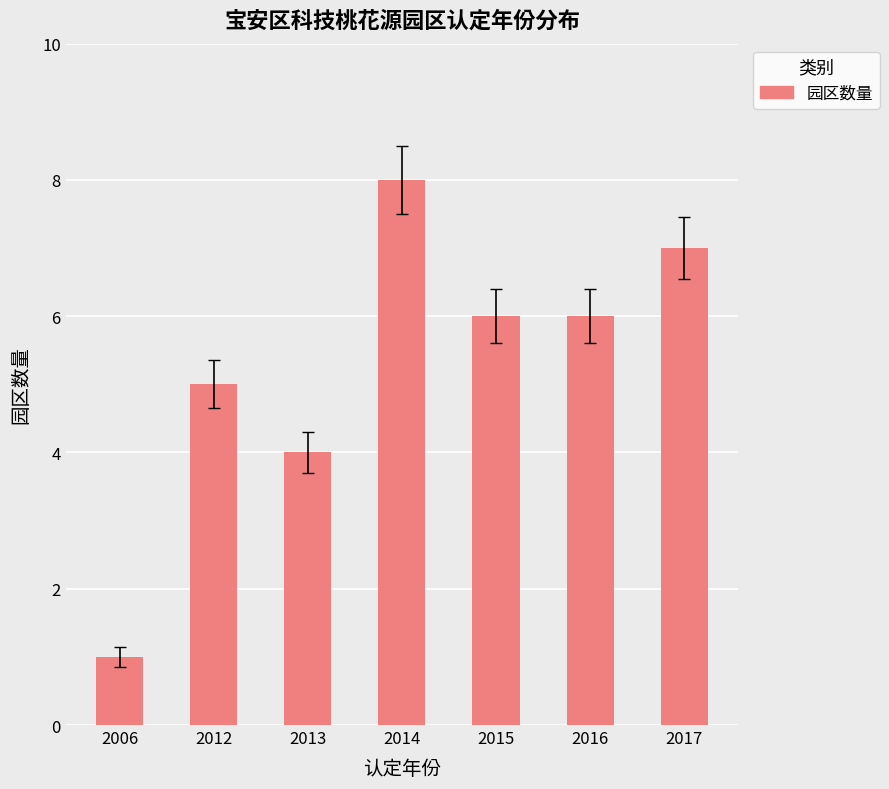

What is the greatest value displayed?

8